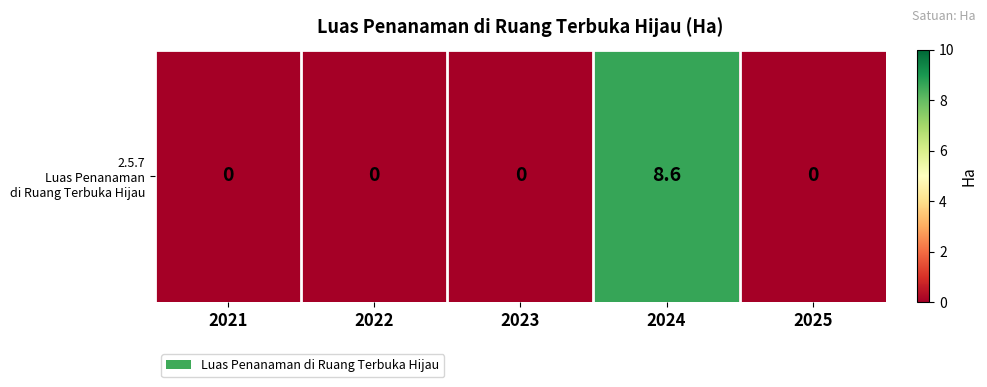

Which category has the highest value across all series?

2024